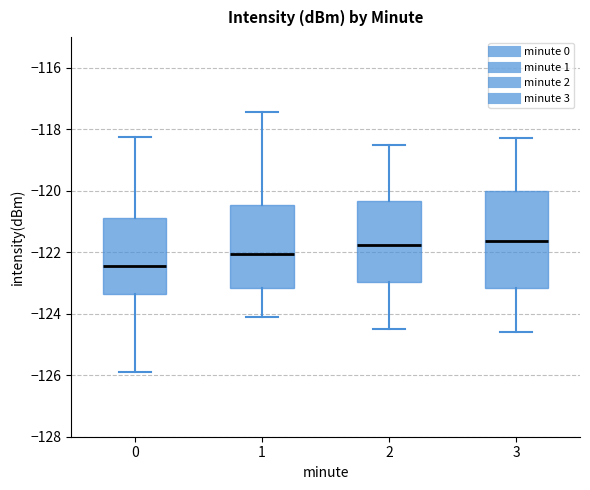

Reading left to right, transcribe this box plot: for each box, give where its median line is, the range the box spans, and where its two whiskers end, as read against the y-axis. The values are not printed on the chart, so give them approximately, as read against the axis.

0: median -122.4, box -123.4 to -120.8, whiskers -125.8 to -118.2
1: median -122.0, box -123.2 to -120.4, whiskers -124.0 to -117.4
2: median -121.8, box -123.0 to -120.4, whiskers -124.4 to -118.4
3: median -121.6, box -123.2 to -120.0, whiskers -124.6 to -118.2